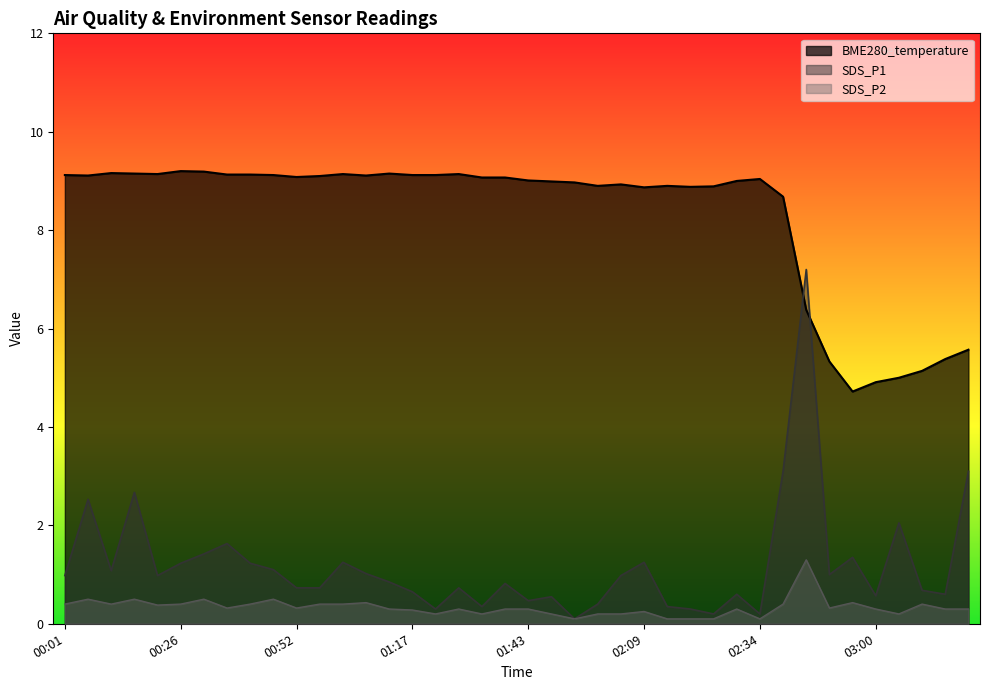

At how many categories does at least one series exceed 5?

37